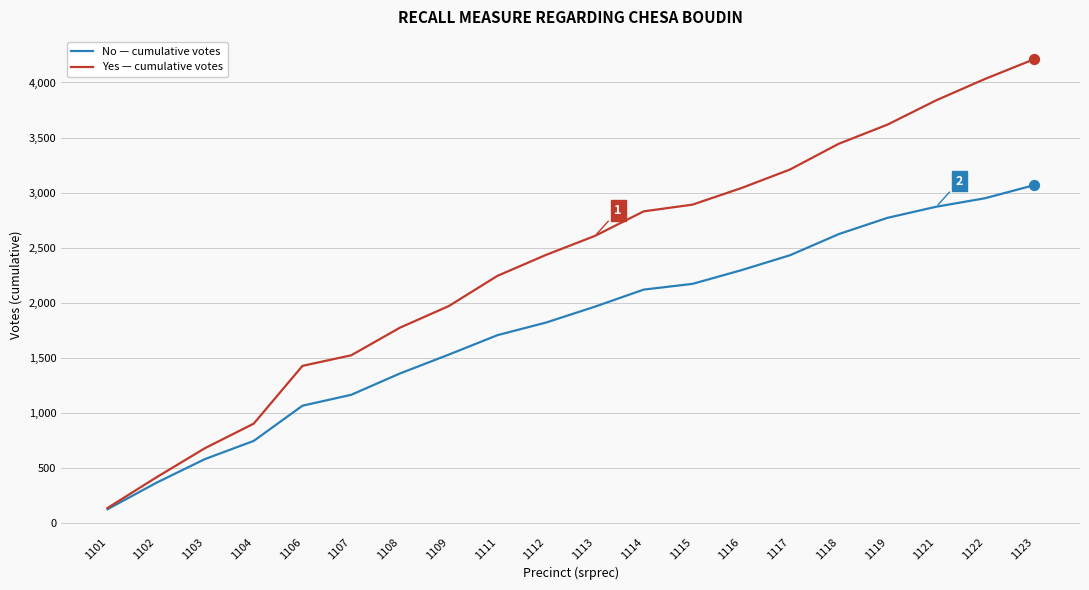

At which category is the sum across all series the highest?

1123